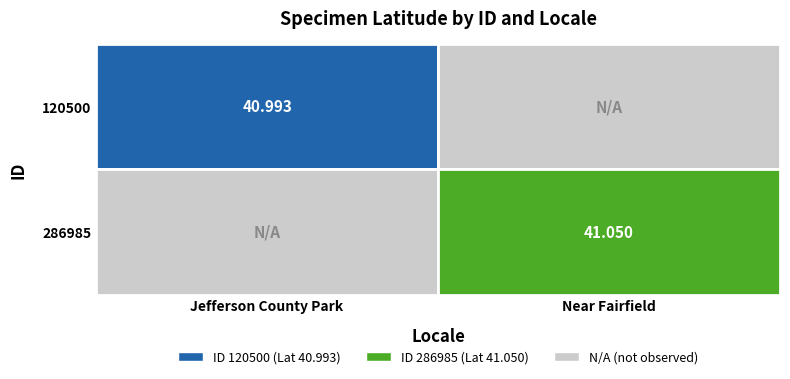

Read the 120500 value at 0.

41.0